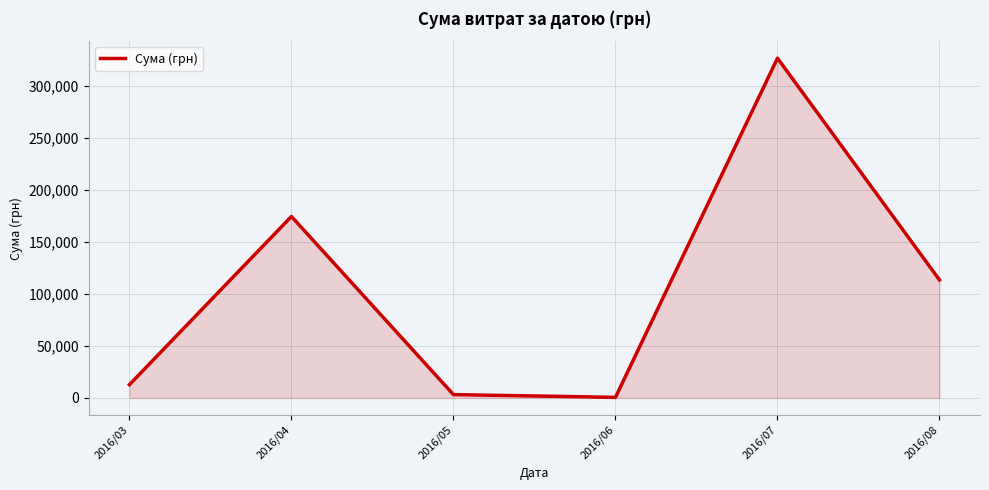

What is the approximate value at 2016/05?

3225.4